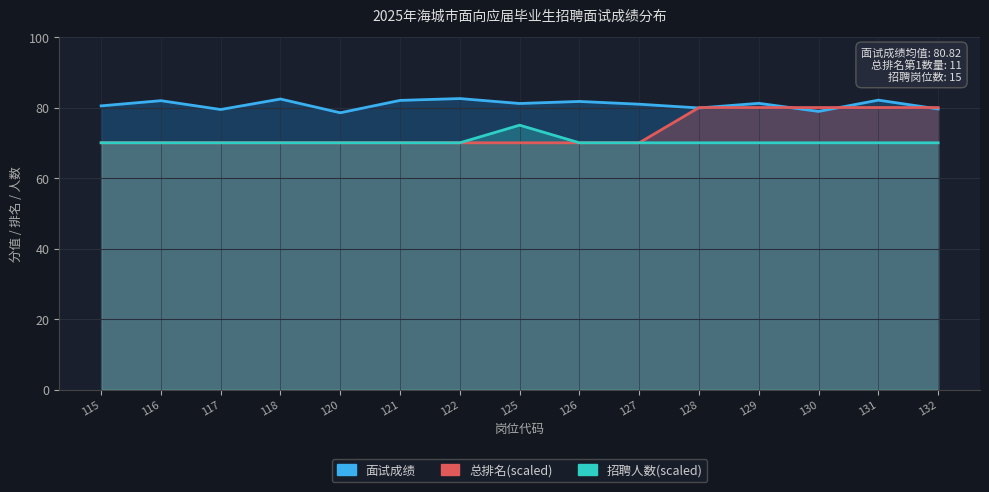

What is the average value of the 面试成绩 series?

80.9